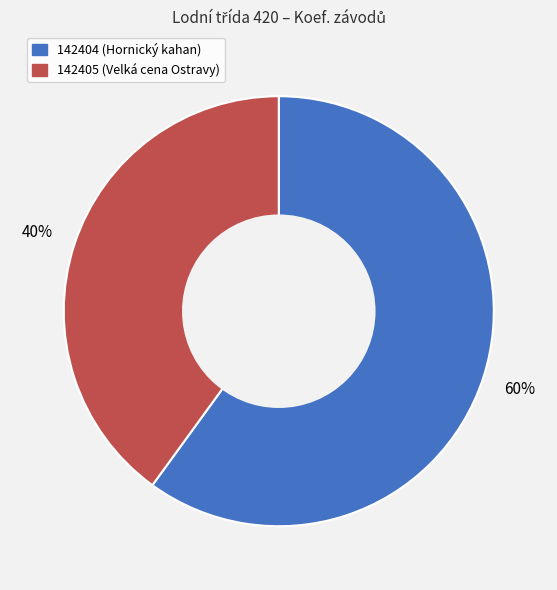

Count the number of slices in the pie.

2